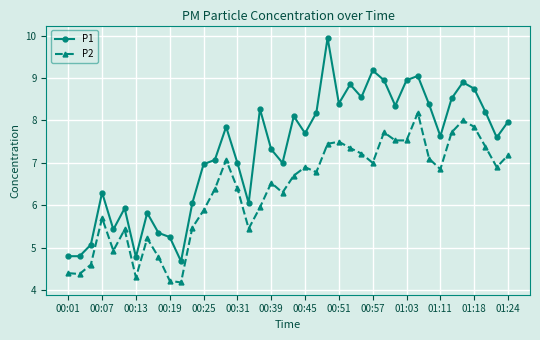

True or false: P2 and P1 intersect in this chart.

False